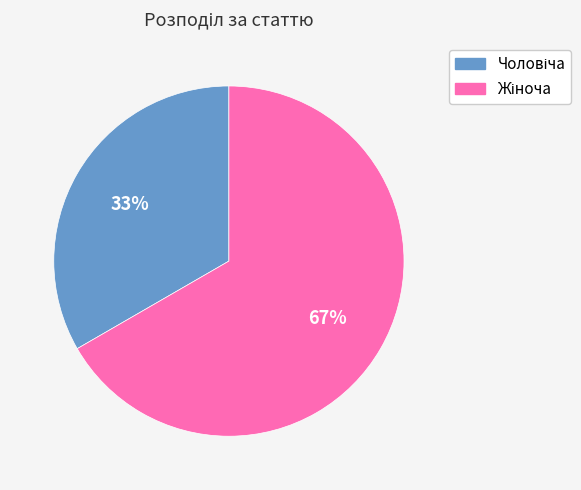

To the nearest percent, what is the average slice percentage?

50%